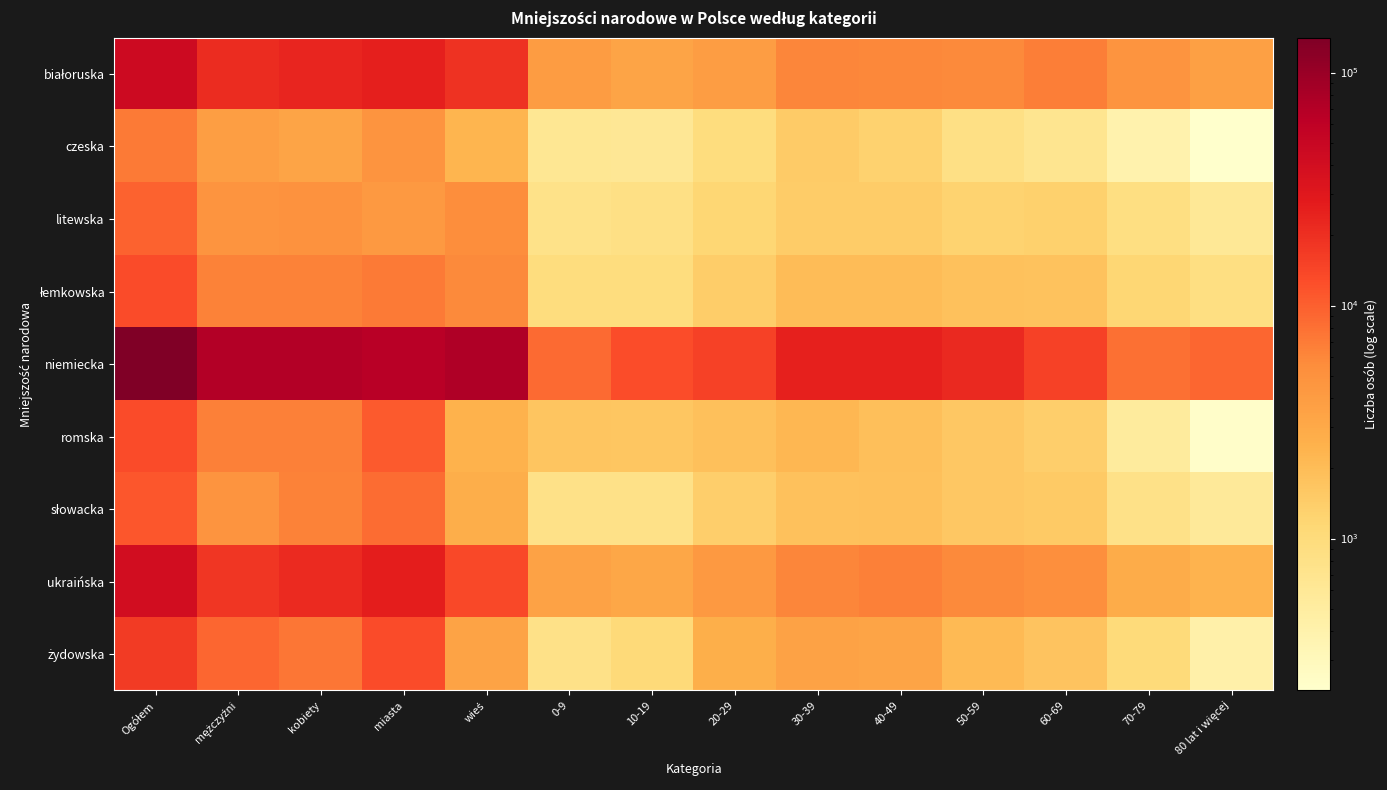

Rank the series at 40-49 from lowest to highest value.

czeska, litewska, słowacka, romska, łemkowska, żydowska, białoruska, ukraińska, niemiecka